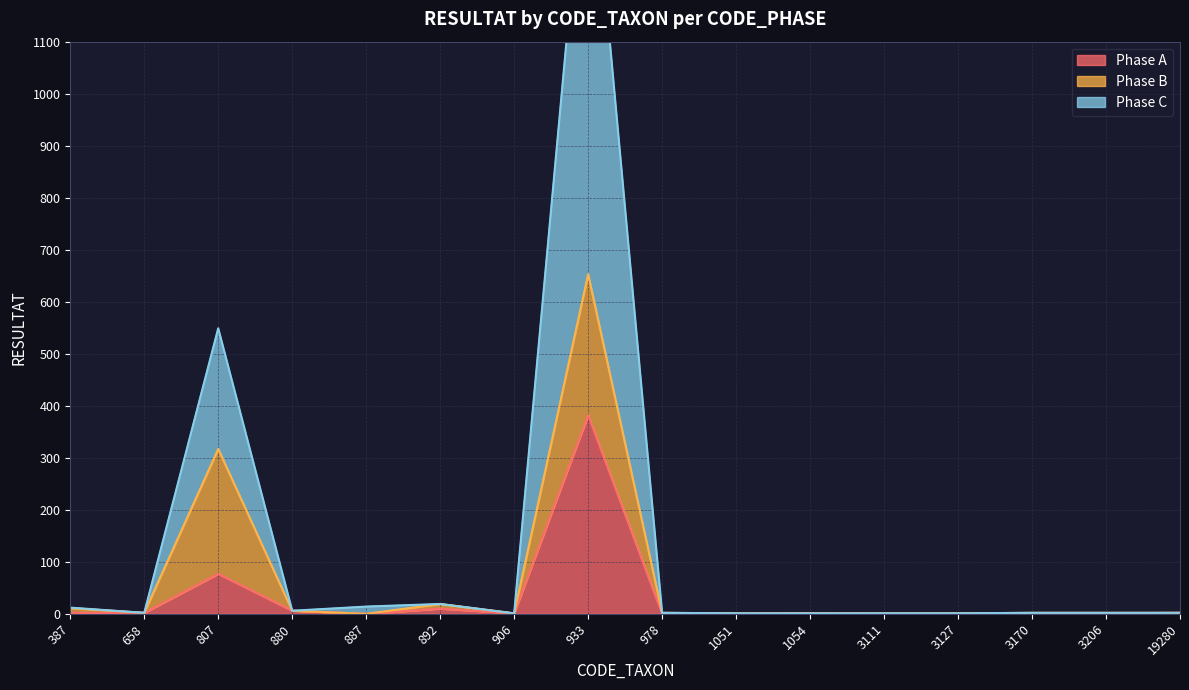

What is the lowest value of the Phase C series?

1